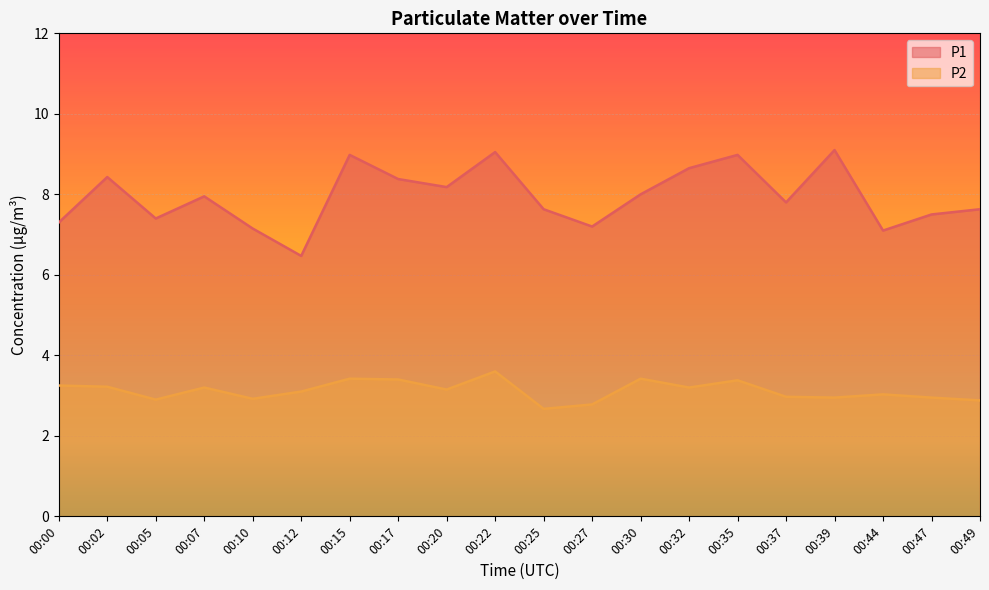

Does the chart display data point markers on the line(s)?

No